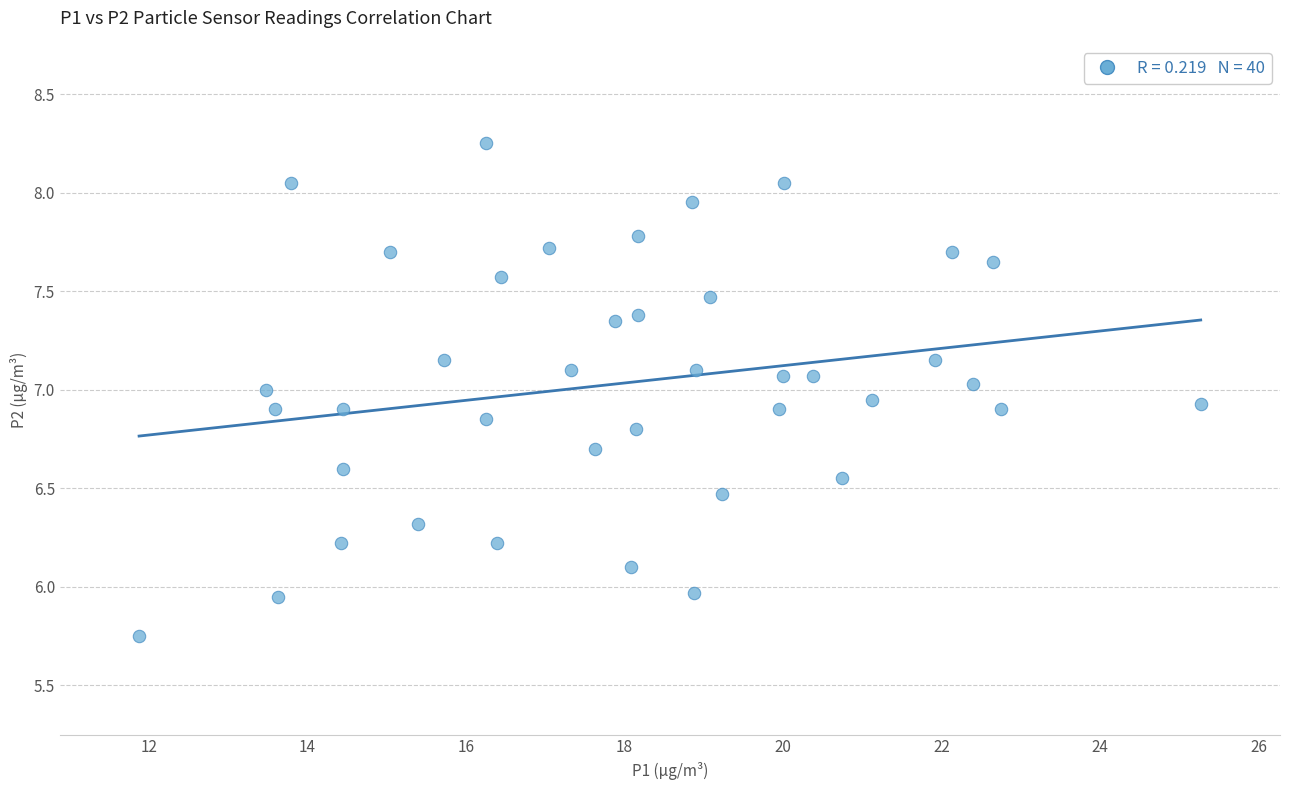

What is the range of Y values (max minus min)?

2.5